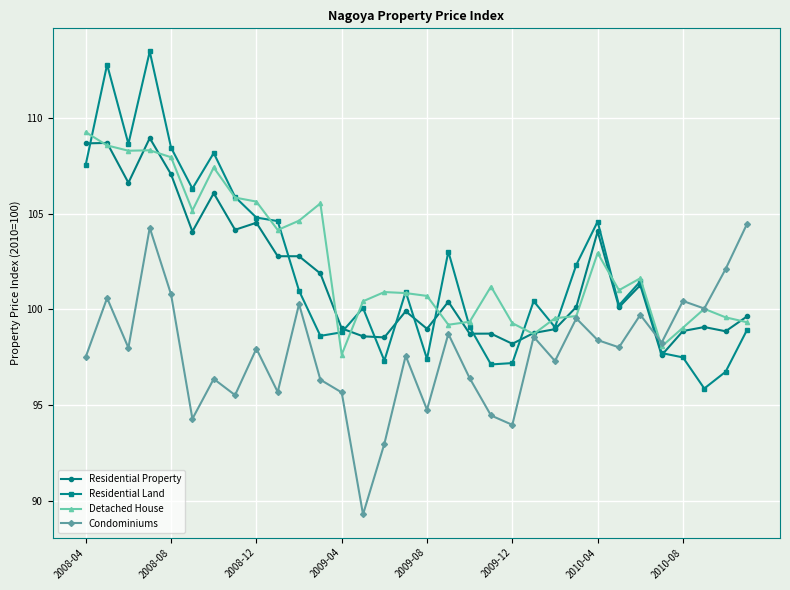

Which series has the largest range (max minus min)?

Residential Land